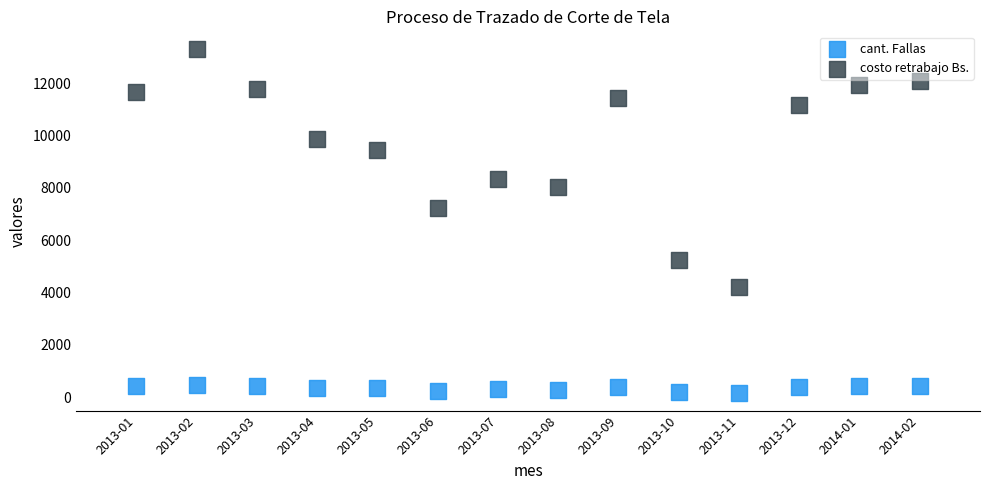

What are all the series names shown in the legend?

cant. Fallas, costo retrabajo Bs.